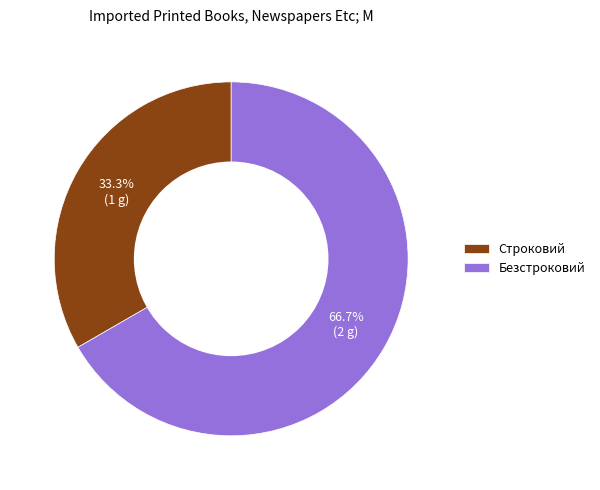

Between Безстроковий and Строковий, which is larger?

Безстроковий